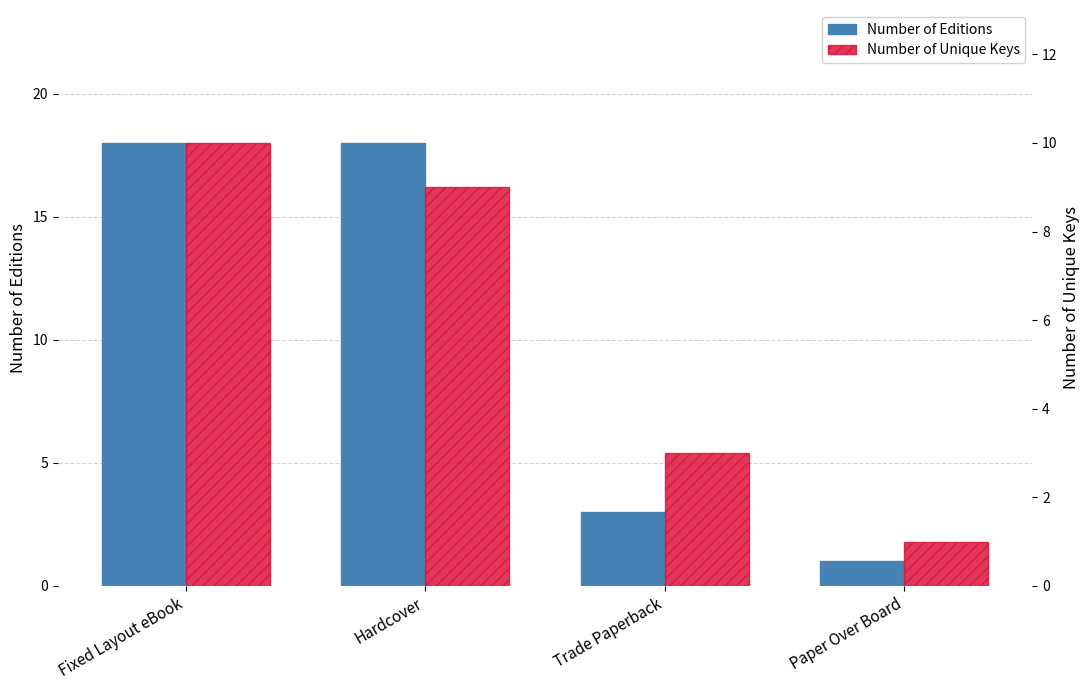

At which category is the sum across all series the highest?

Fixed Layout eBook